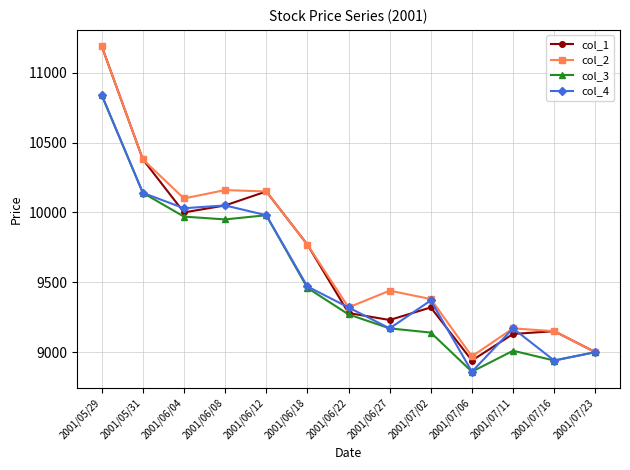

What position from the left is 2001/07/16?

12